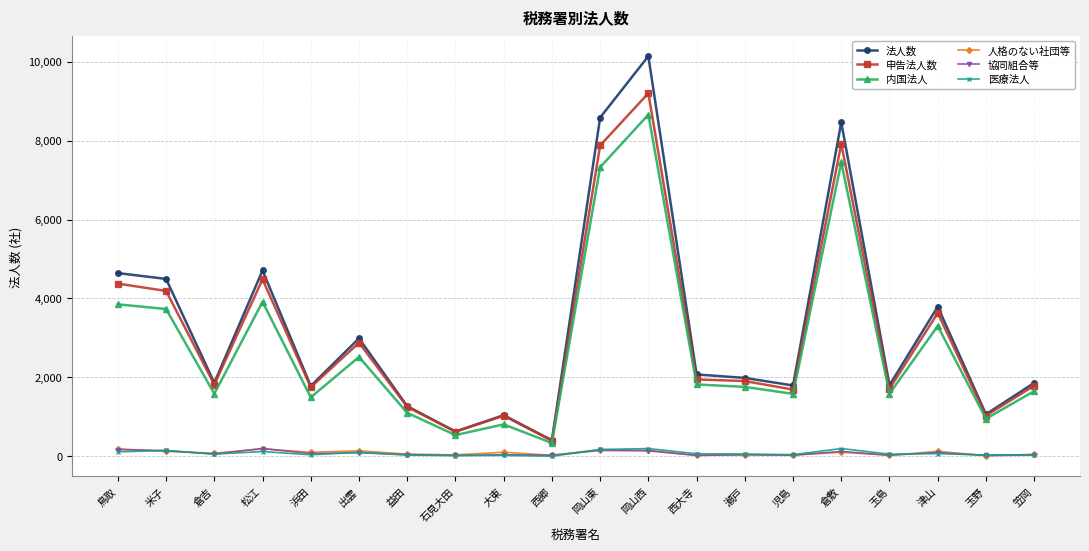

What is the difference between the second highest and second lowest values in the 人格のない社団等 series?

163